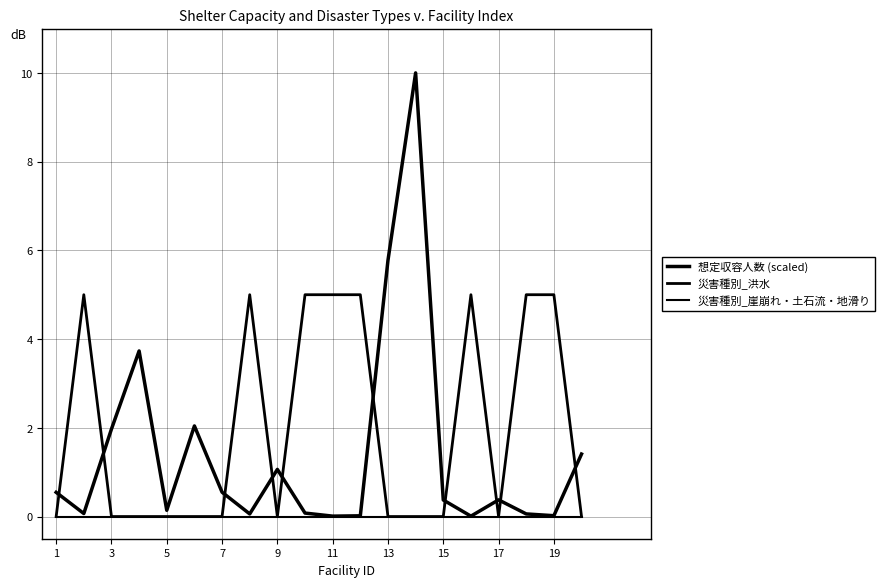

Does the chart display data point markers on the line(s)?

No